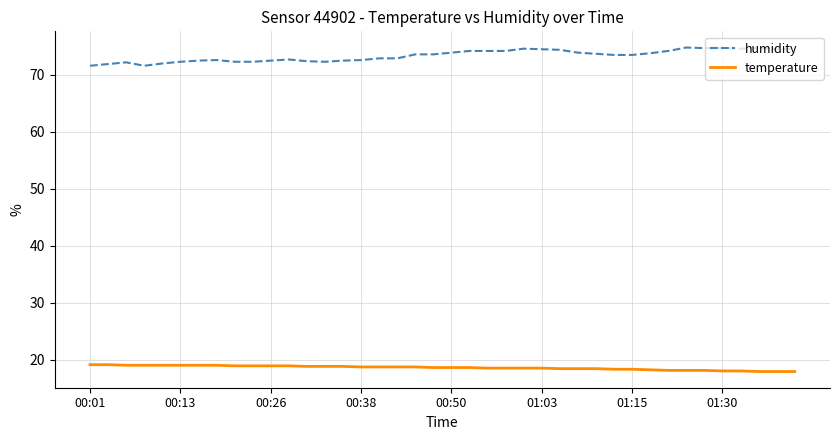

Rank the series by their maximum value, from highest to lowest.

humidity, temperature